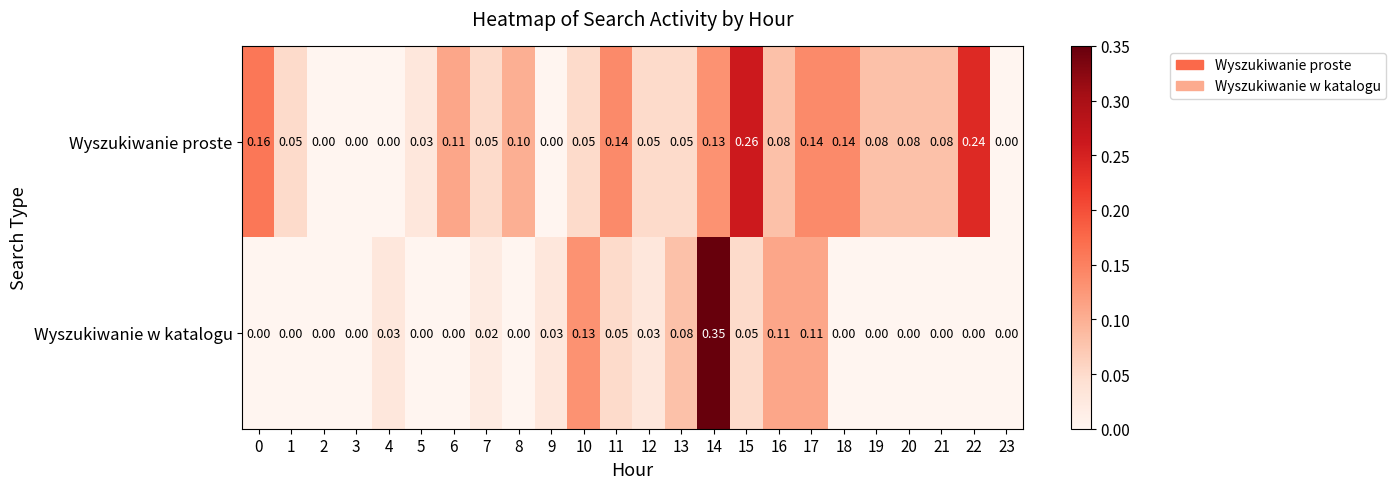

Between 11 and 20, which series saw the biggest shift?

Wyszukiwanie proste